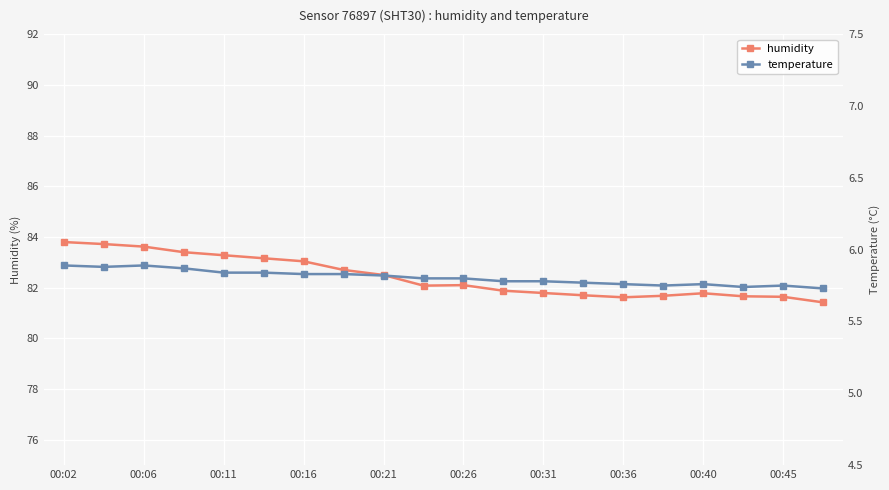

What is the value of the humidity point at the 13th from the left?

81.8